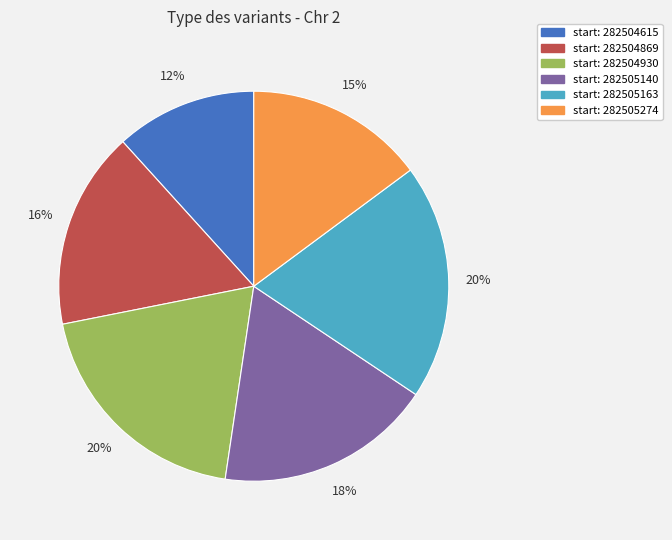

To the nearest percent, what is the average slice percentage?

17%